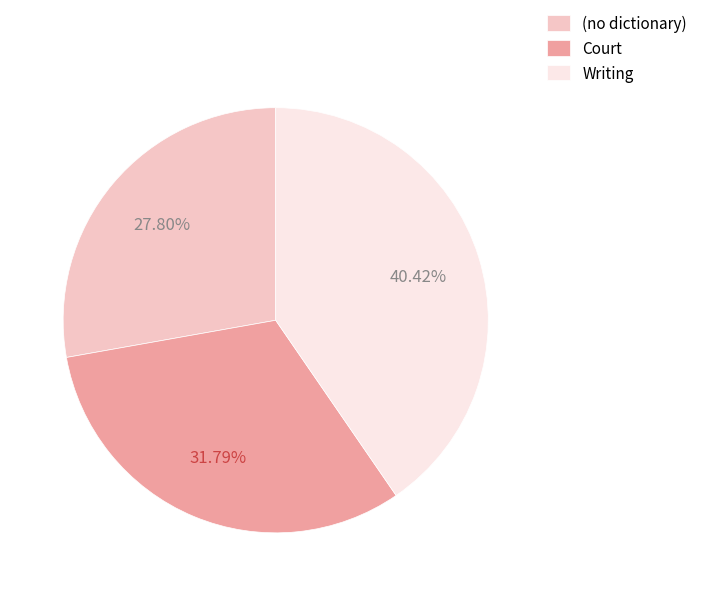

What percentage is the Court slice, to the nearest percent?

32%